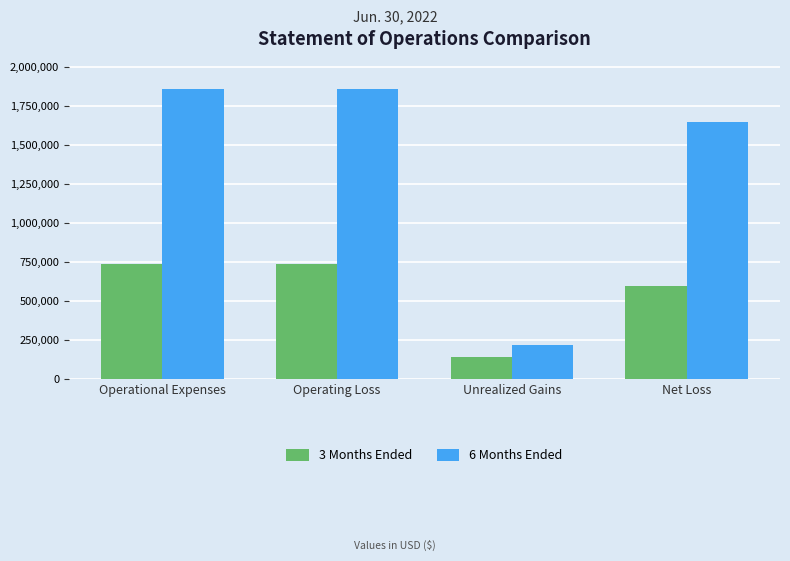

At Net Loss, list the series in order from largest to smallest.

6 Months Ended, 3 Months Ended